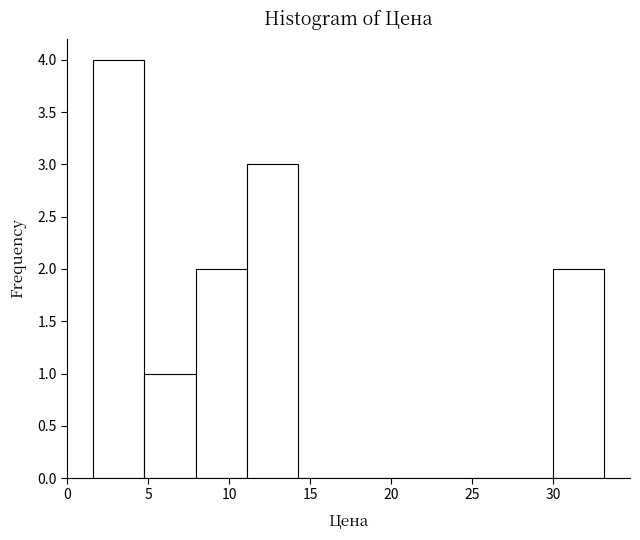

Over which range of the x-axis is the bar tallest?

1.5 to 5.0